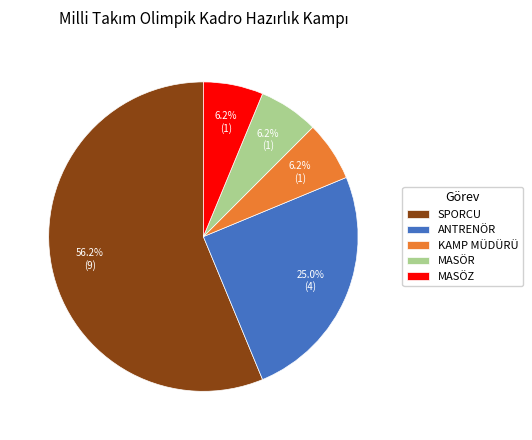

The ANTRENÖR slice represents 25% of the pie. True or false?

True